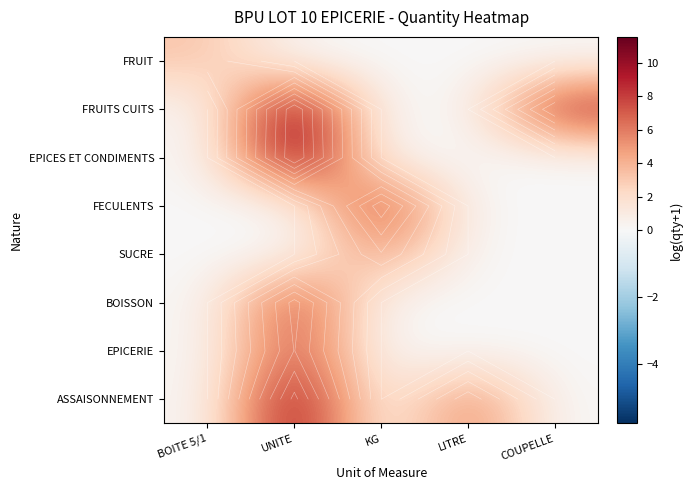

The value of FECULENTS at COUPELLE is 5.8. True or false?

False